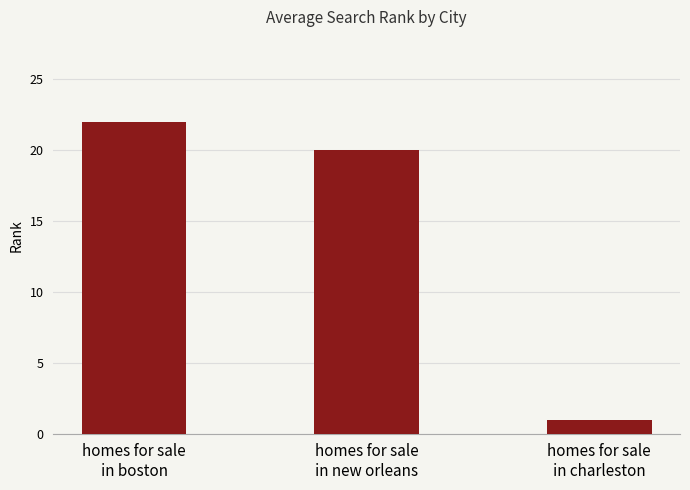

What is the average value?

14